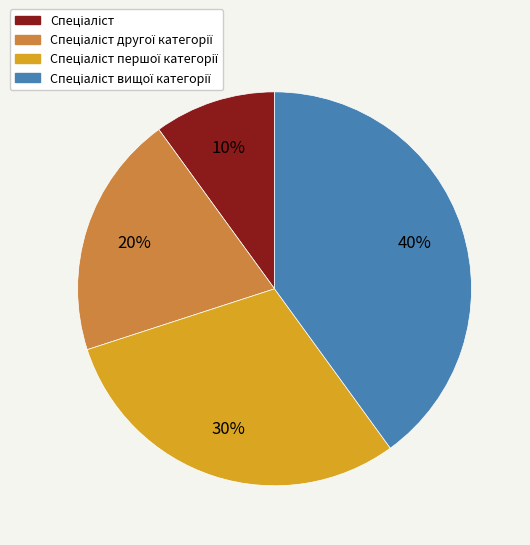

To the nearest percent, what is the difference between the largest and smallest slice percentages?

30%